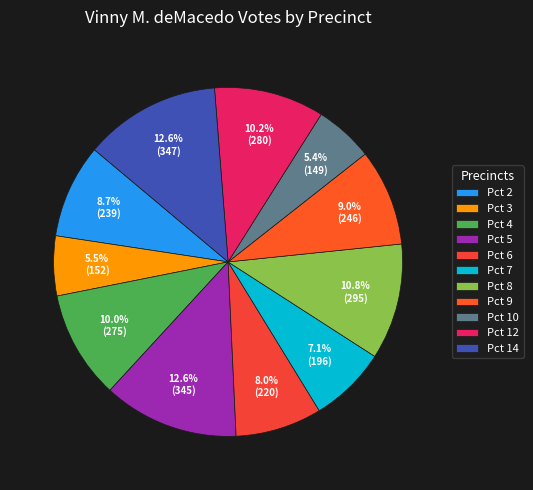

The Pct 7 slice represents 7% of the pie. True or false?

True